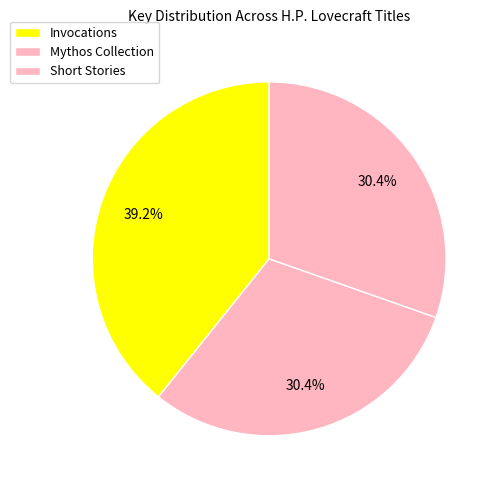

How many segments does this pie chart have?

3